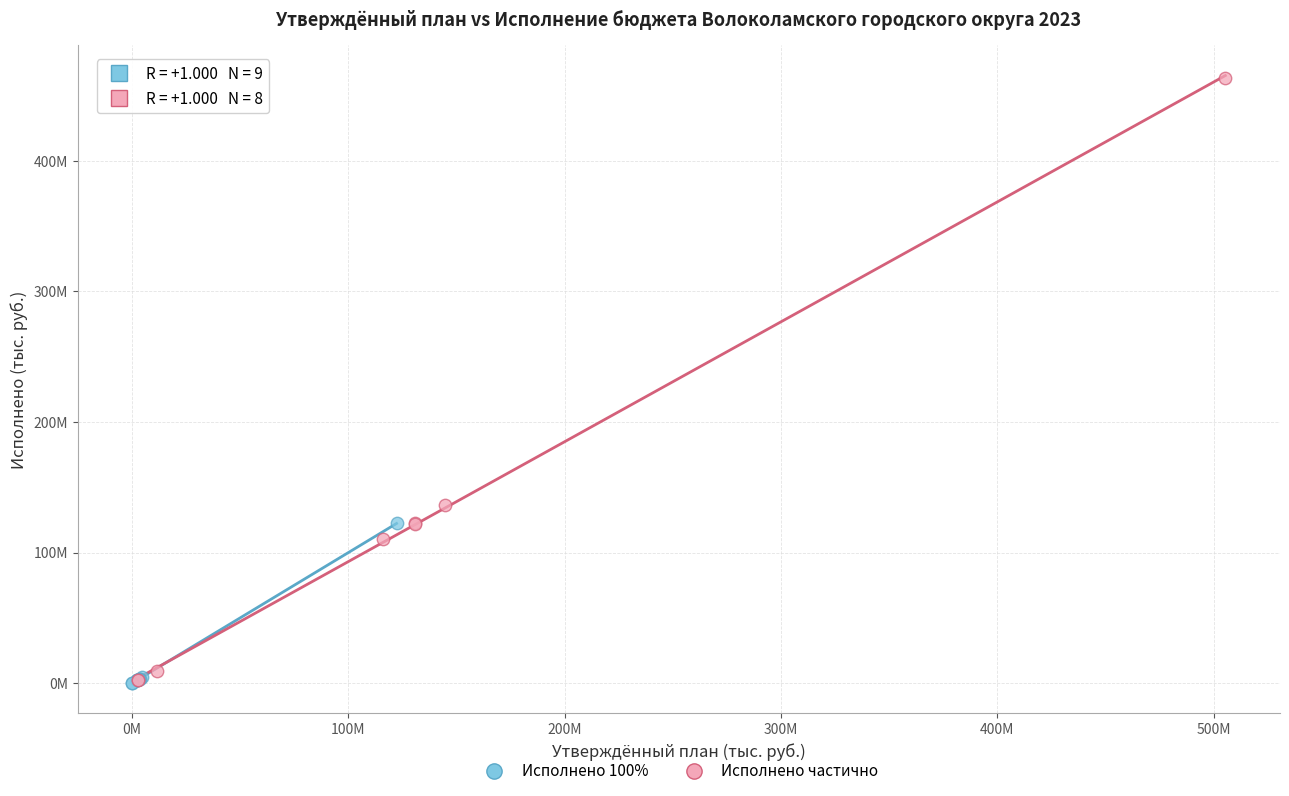

What are all the series names shown in the legend?

Исполнено 100%, Исполнено частично